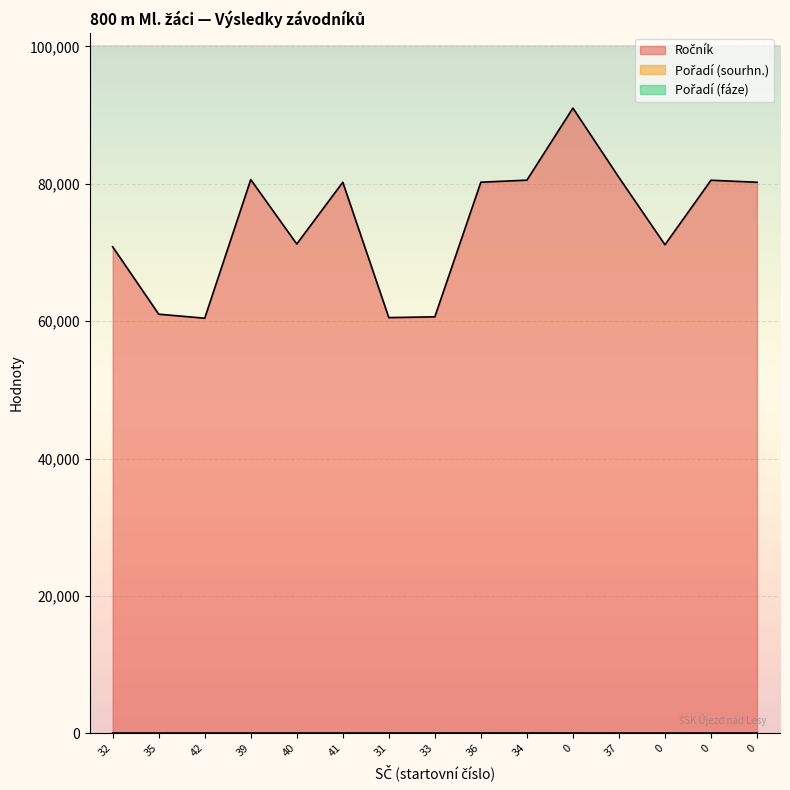

True or false: Pořadí (fáze) and Pořadí (sourhn.) cross at least once.

False